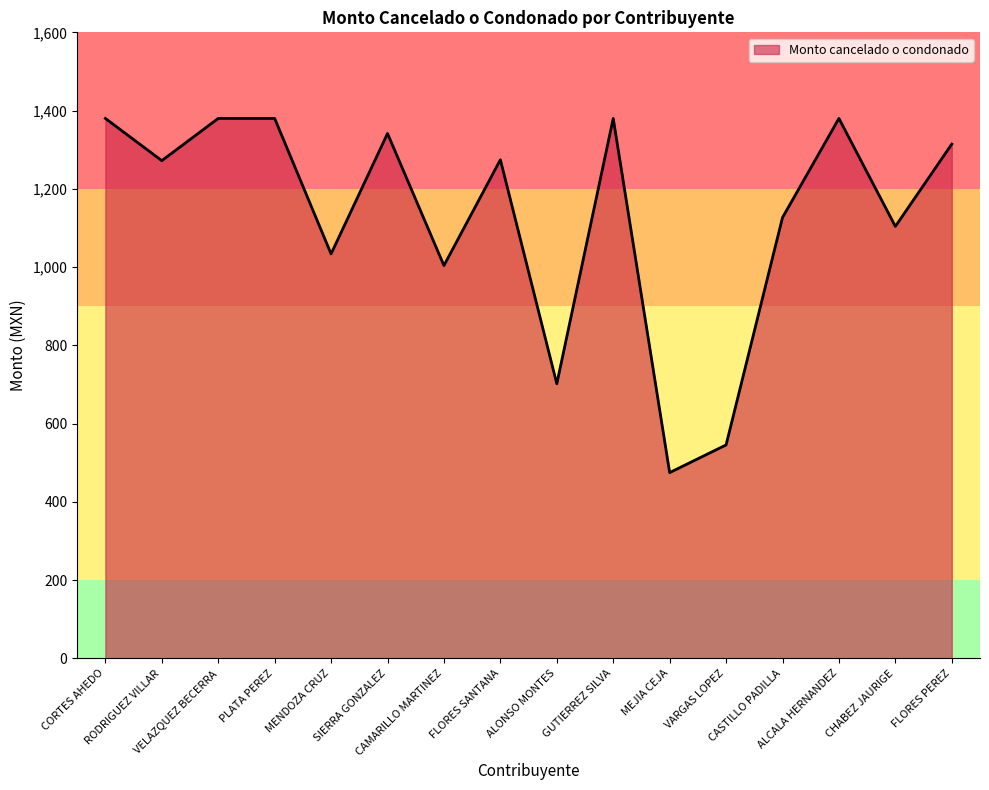

What is the difference between the maximum and minimum values?

905.2